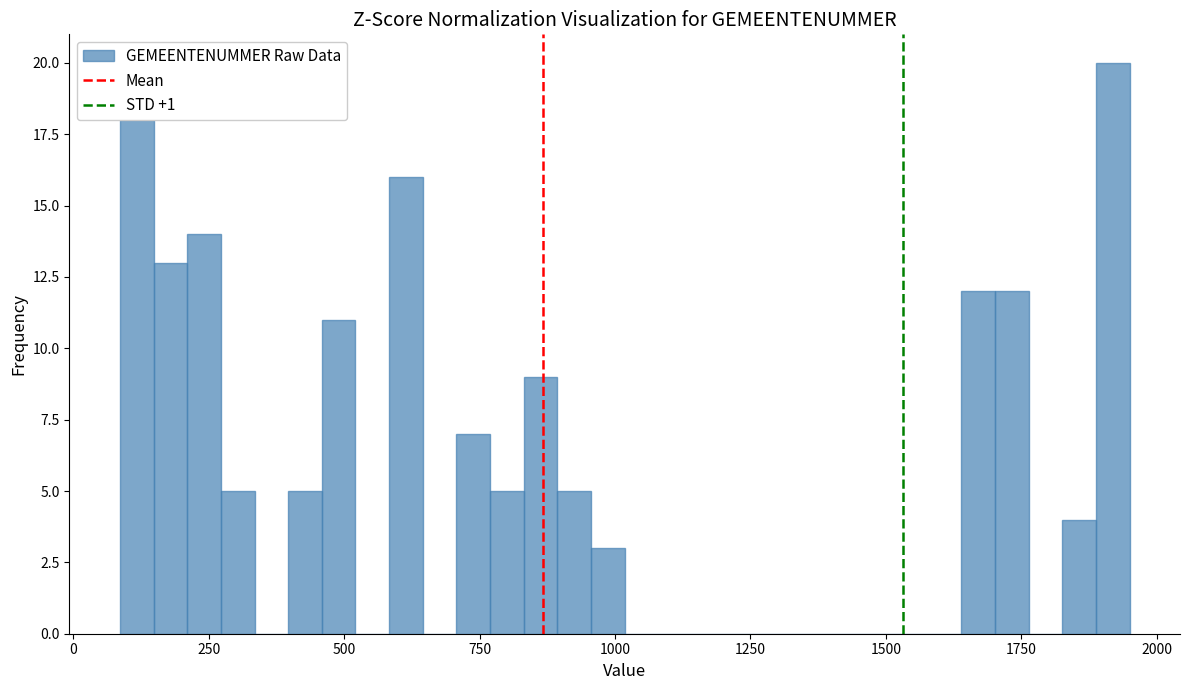

Read against the x-axis, roughly where is the centre of the tallest bar?

1900